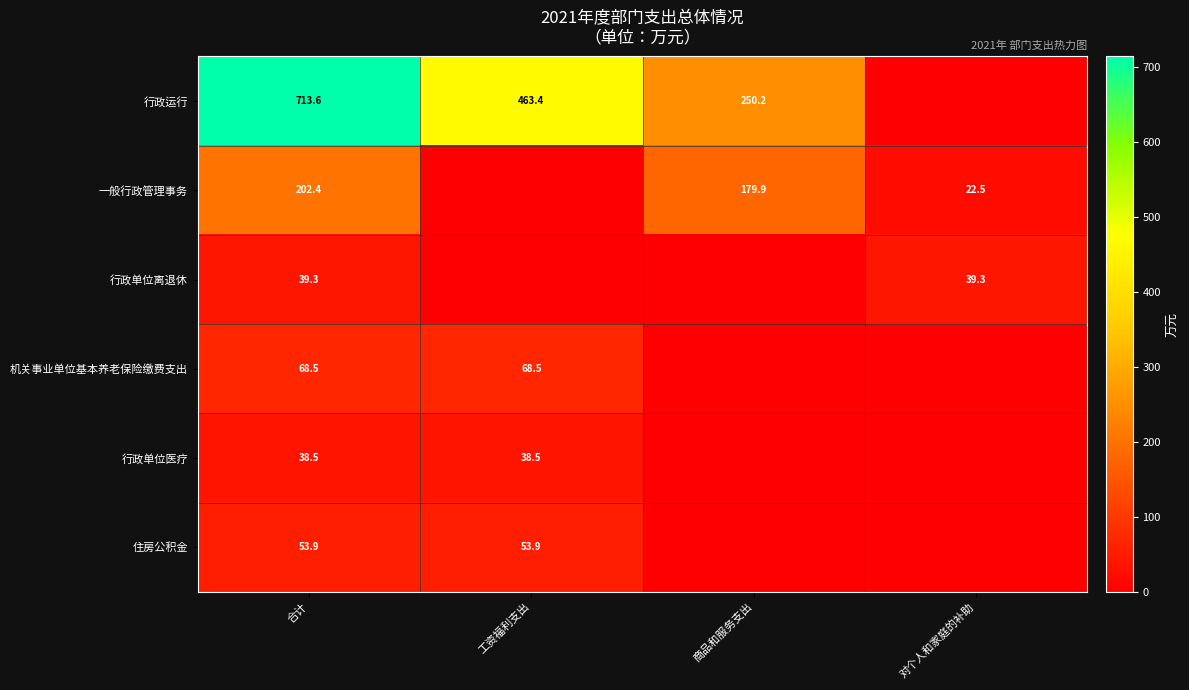

What is the spread (max minus min) of values at 对个人和家庭的补助?

39.3